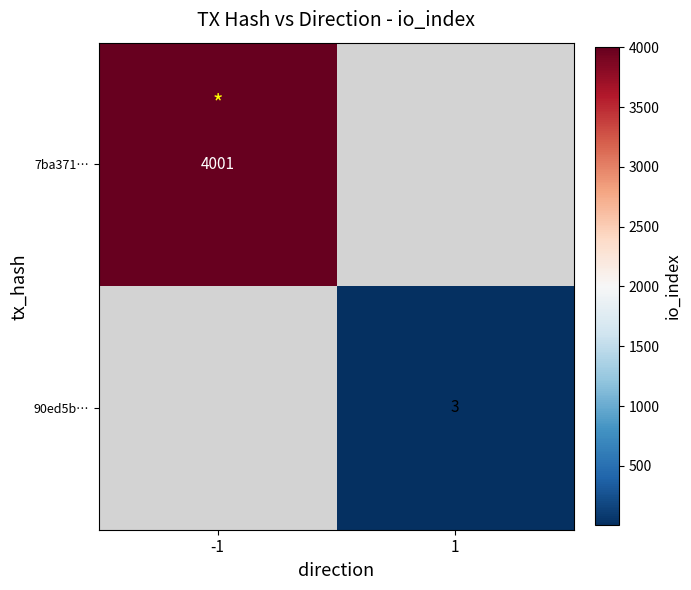

Is the value of 7ba371… at -1 greater than the value of 90ed5b… at 1?

Yes